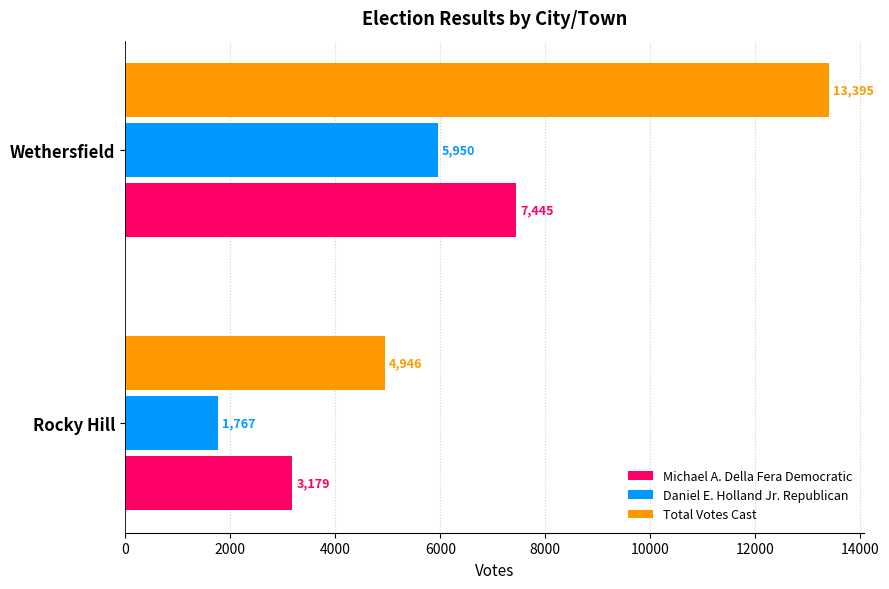

Which series has the widest spread of values?

Total Votes Cast